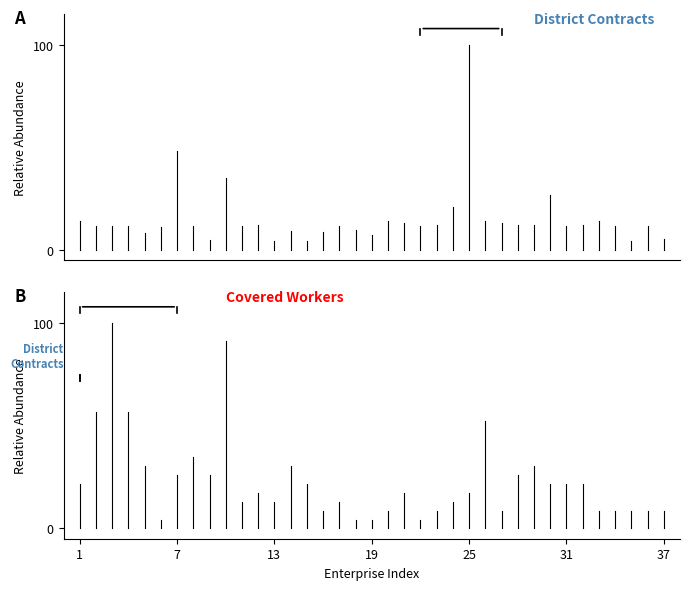

Between 7 and 1, which is larger?

7